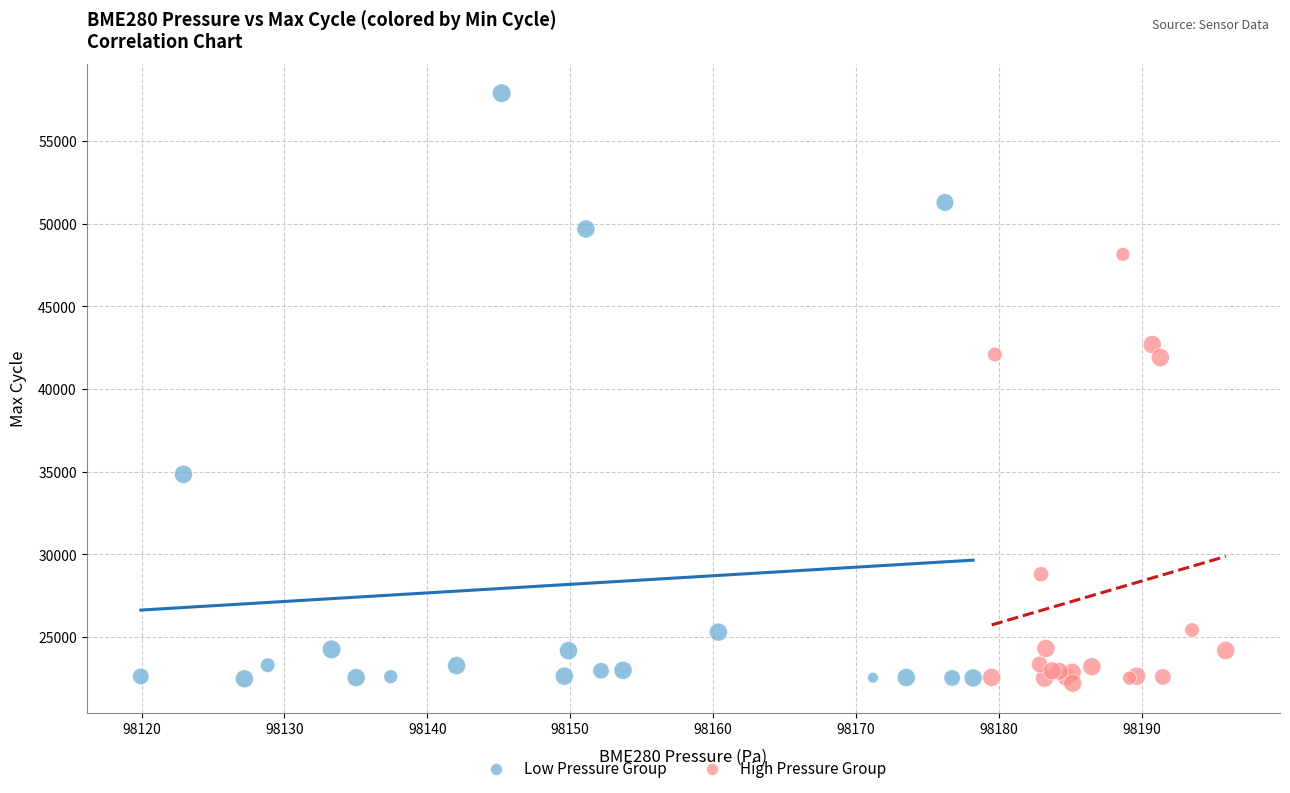

Which series reaches the maximum Y coordinate?

Low Pressure Group